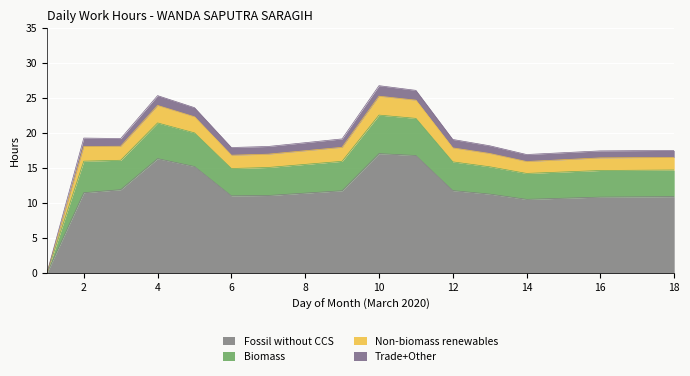

At which label is Non-biomass renewables closest to 12?

14